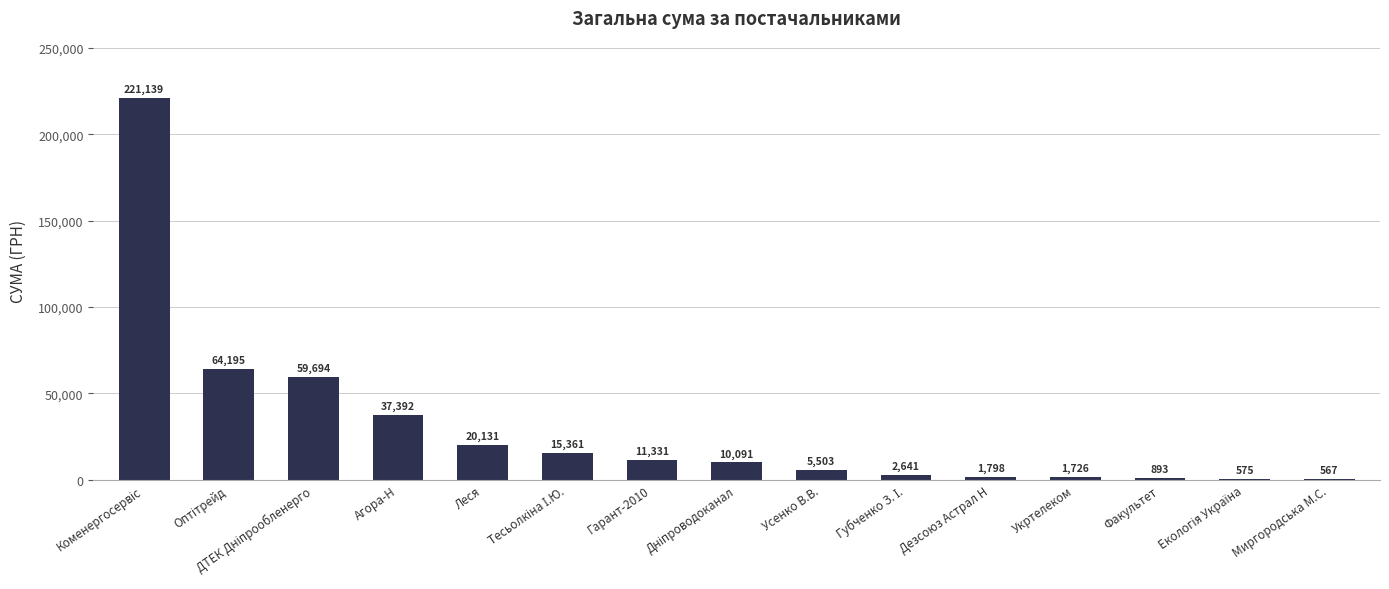

What is the greatest value displayed?

221138.5